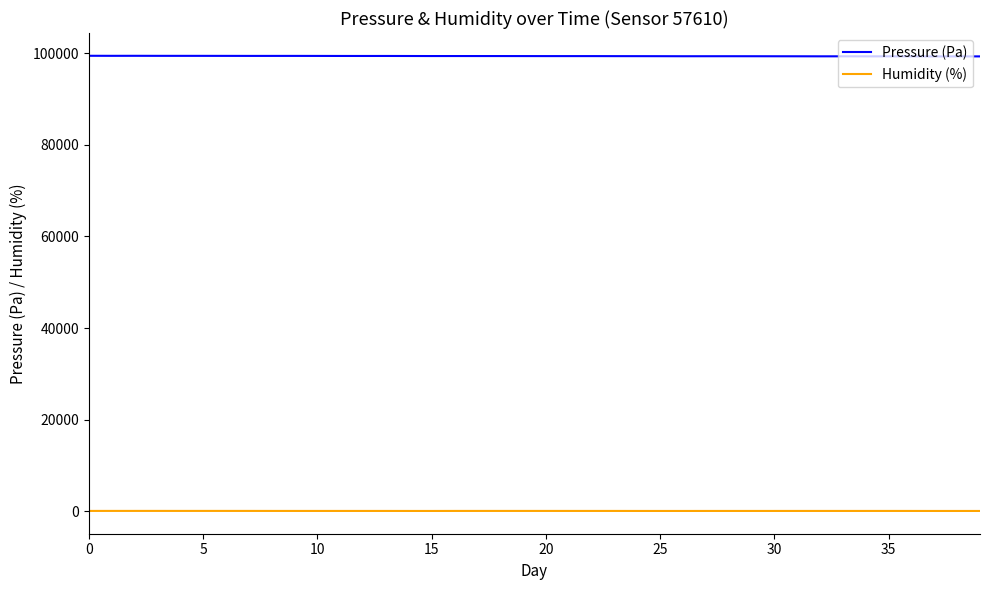

What is the difference between the second highest and minimum values in the Humidity (%) series?

11.9